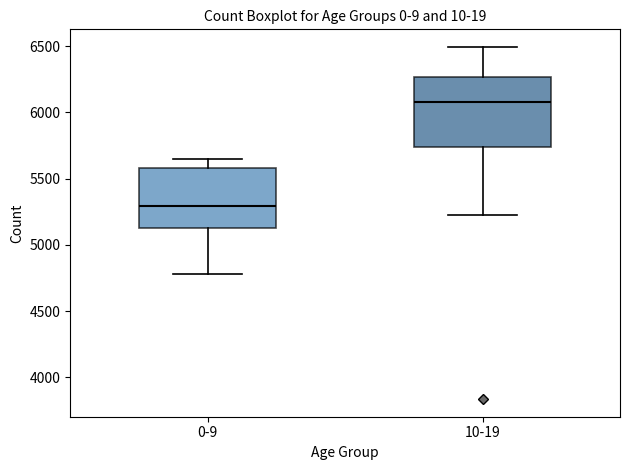

Which box has the highest median line?

10-19